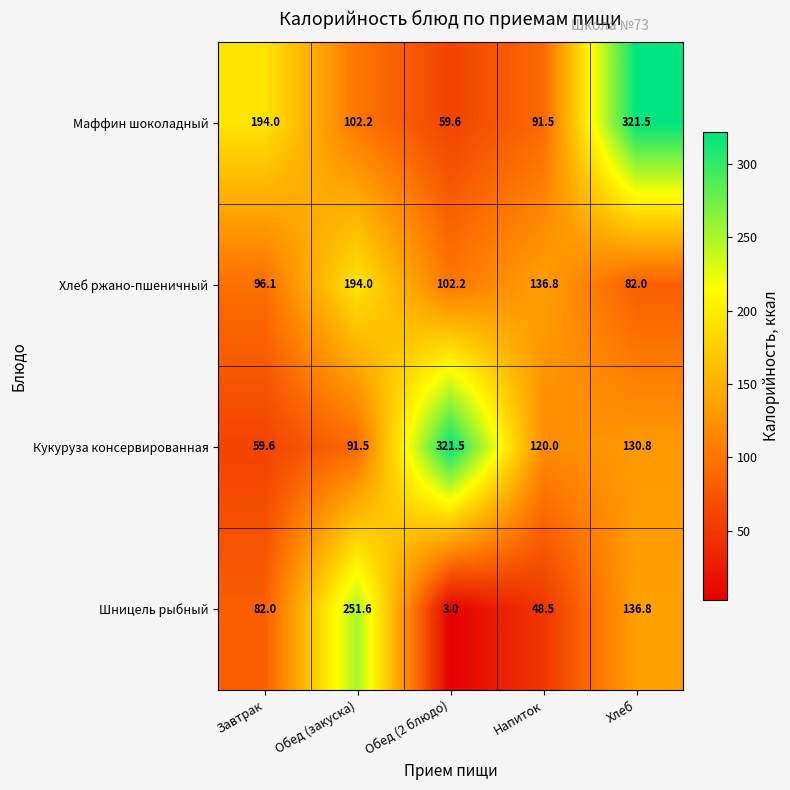

What is the average value of the Кукуруза консервированная series?

144.7